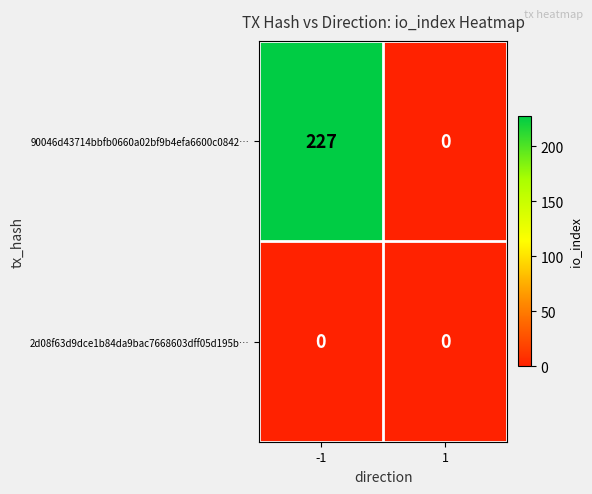

At which category is the sum across all series the highest?

-1